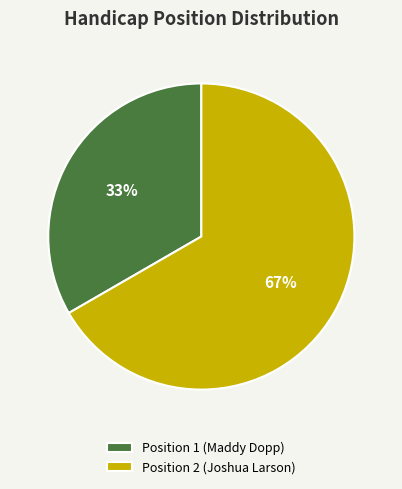

To the nearest percent, what is the average slice percentage?

50%